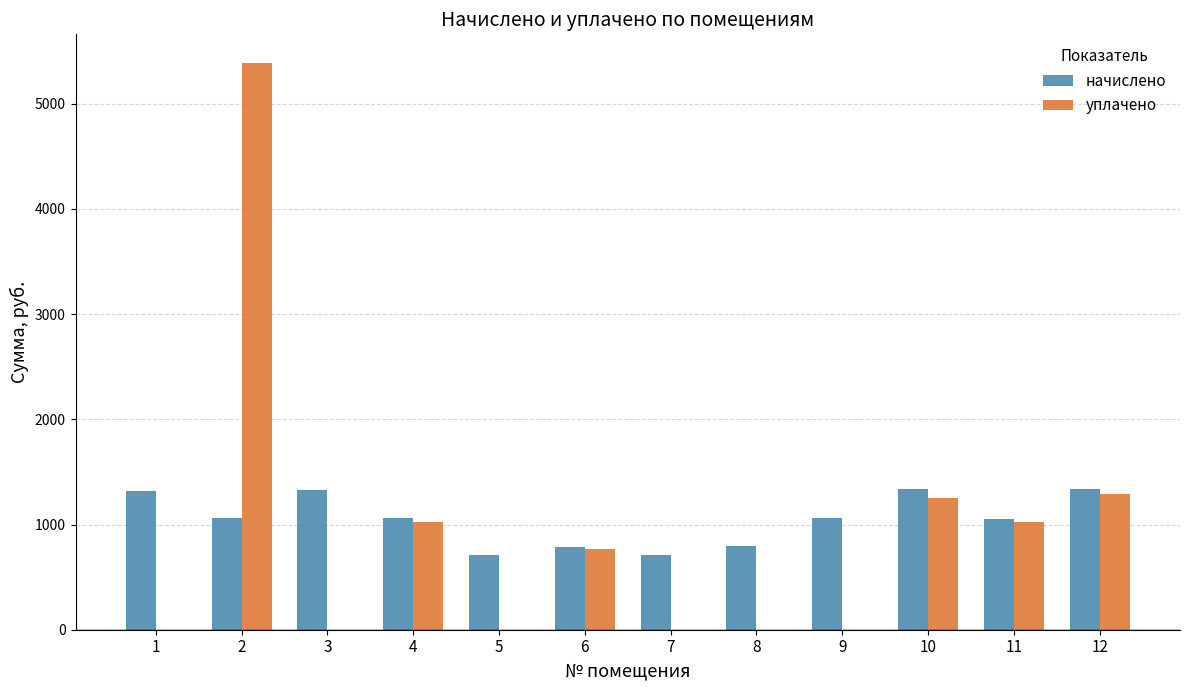

What is the sum of all начислено values?

12561.3